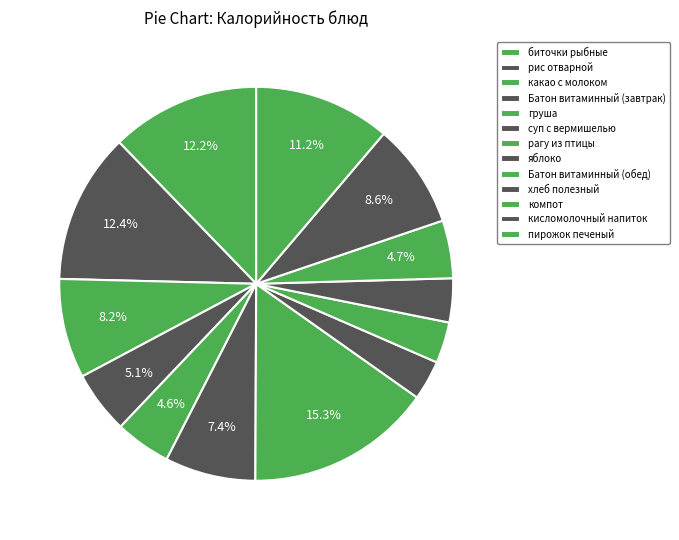

To the nearest percent, what is the difference between the груша and рагу из птицы slice percentages?

11%